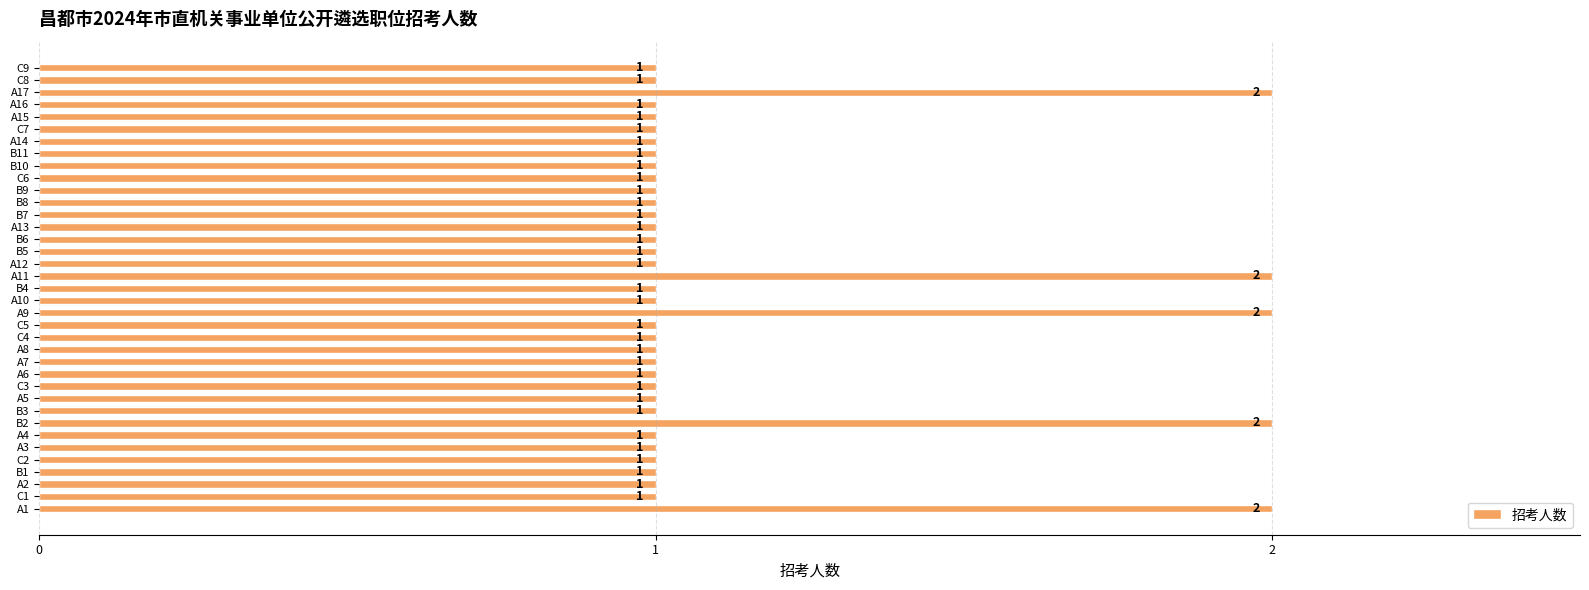

What is the average value?

1